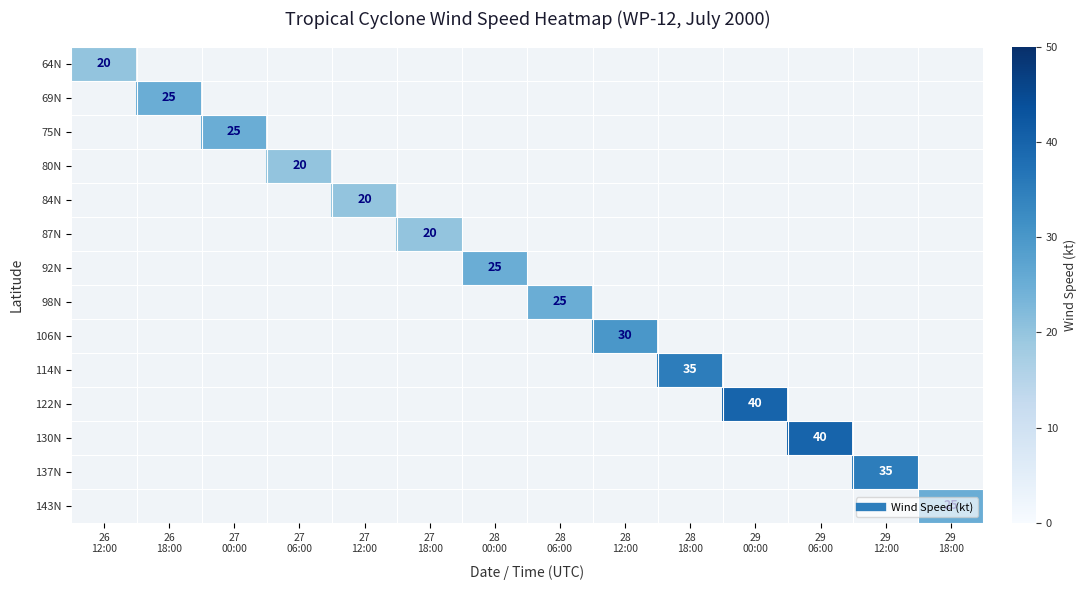

Is the value of 75N at 26 18:00 greater than the value of 143N at 27 00:00?

No